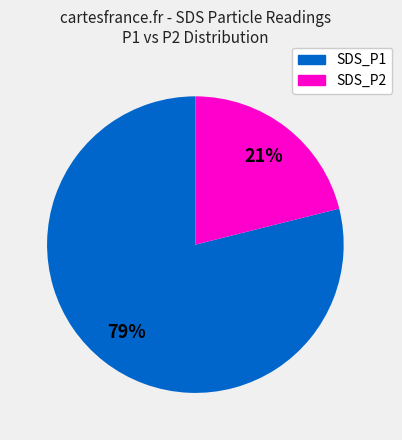

To the nearest percent, what percentage of the pie is SDS_P1?

79%